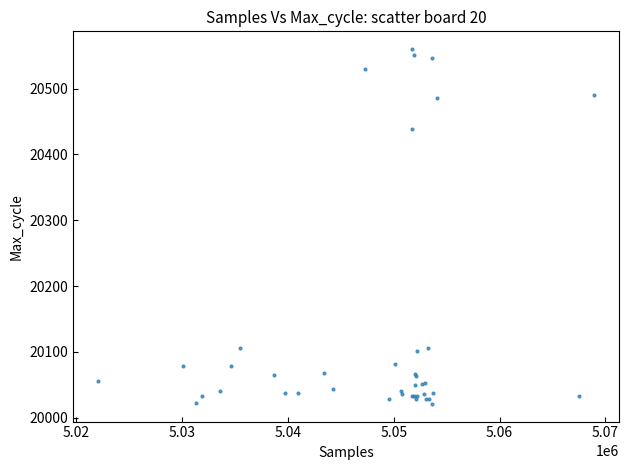

What Y value in the scatter plot is closest to 20290?

20438